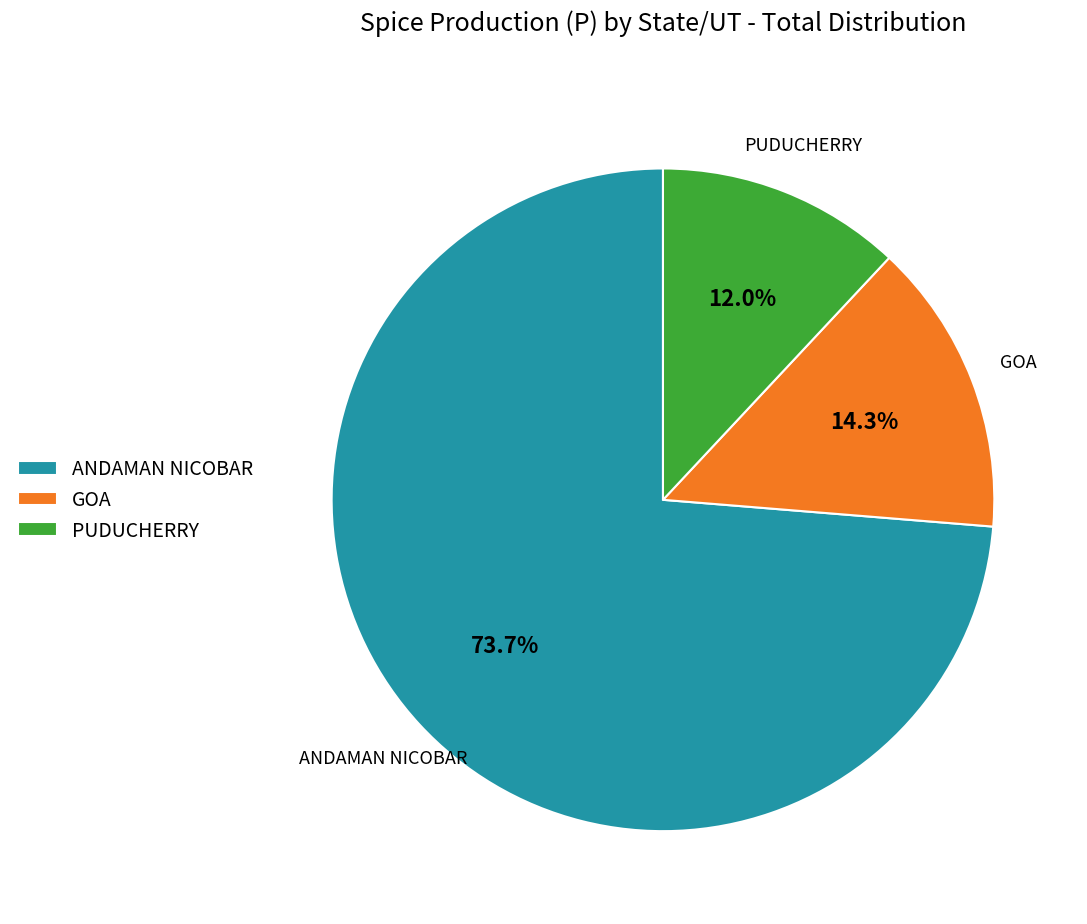

How much of the chart is everything except ANDAMAN NICOBAR?

26.3%